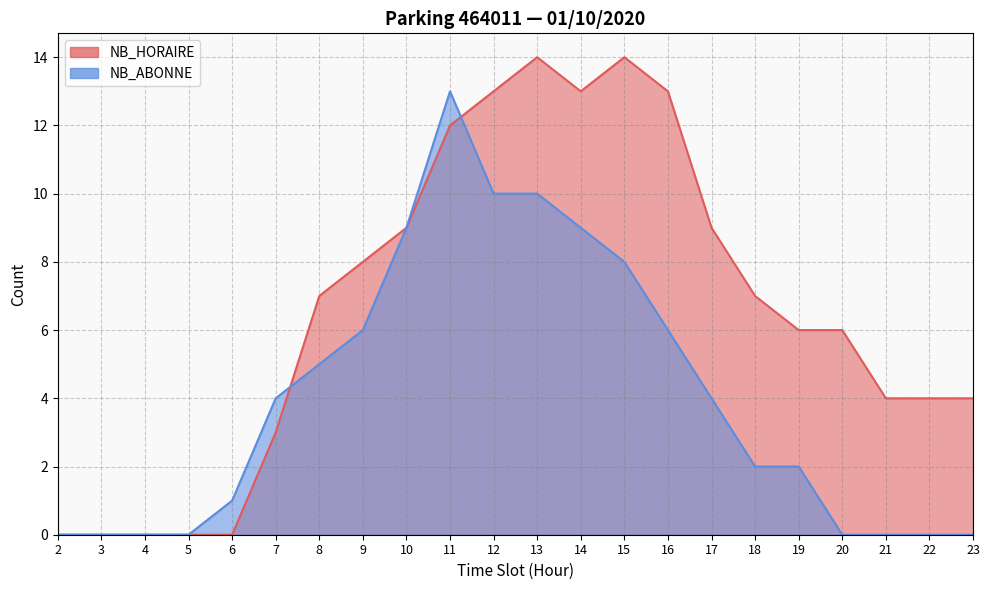

Is the value of NB_ABONNE at 6 greater than the value of NB_HORAIRE at 16?

No